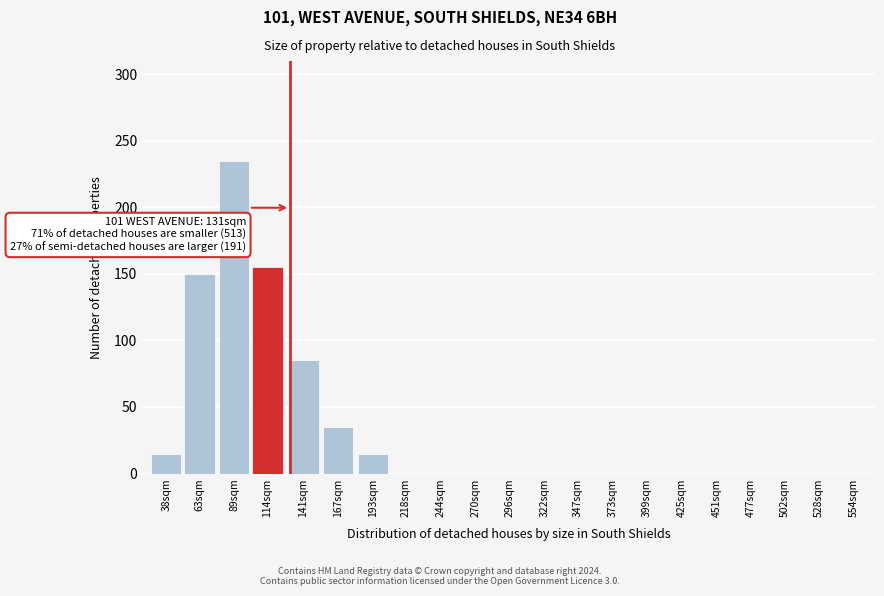

Reading left to right, transcribe all the data shown in this chart.

38sqm=15	63sqm=150	89sqm=235	114sqm=155	141sqm=85	167sqm=35	193sqm=15	218sqm=0	244sqm=0	270sqm=0	296sqm=0	322sqm=0	347sqm=0	373sqm=0	399sqm=0	425sqm=0	451sqm=0	477sqm=0	502sqm=0	528sqm=0	554sqm=0